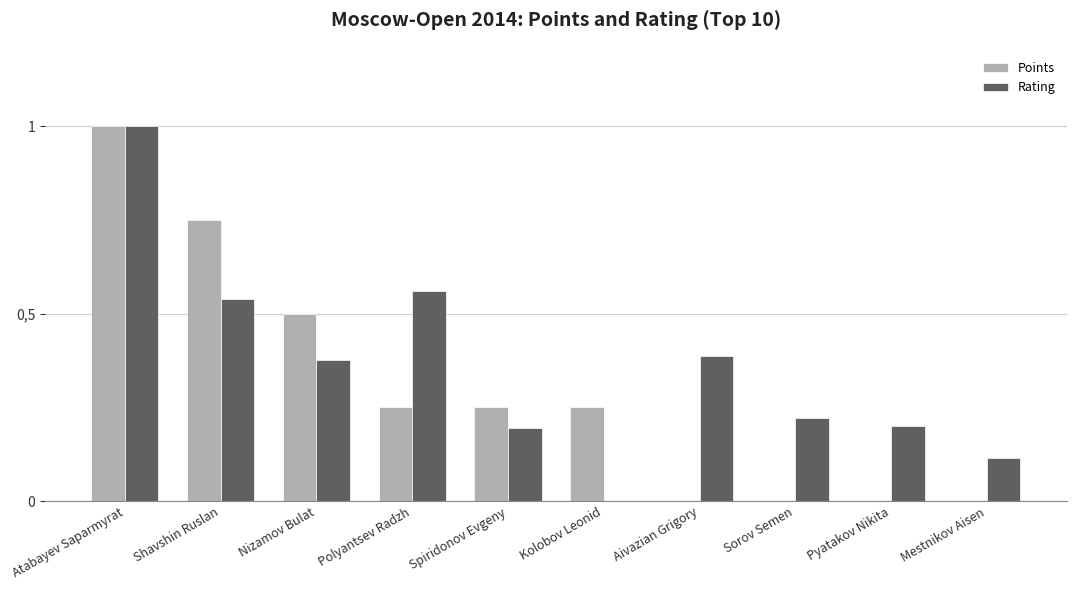

What are all the series names shown in the legend?

Points, Rating